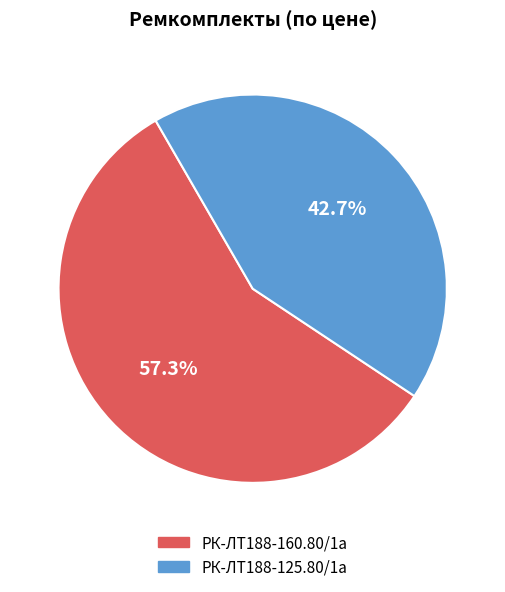

Which slice is the smallest?

РК-ЛТ188-125.80/1а